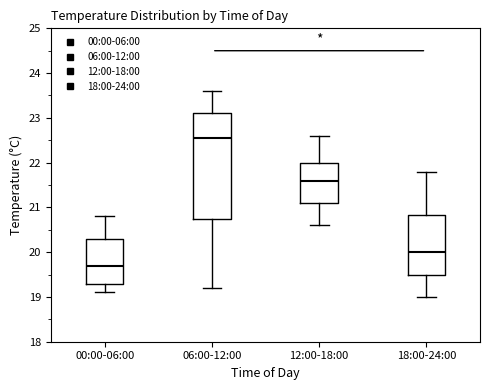

Which box's median line is the highest?

06:00-12:00